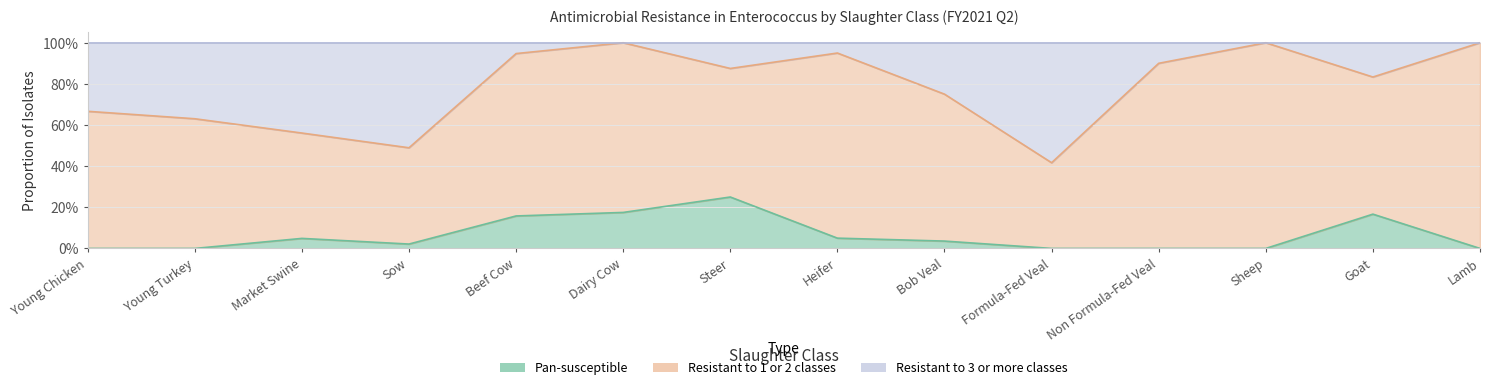

True or false: Resistant to 3 or more classes has more than 1 points higher than both neighbors.

True